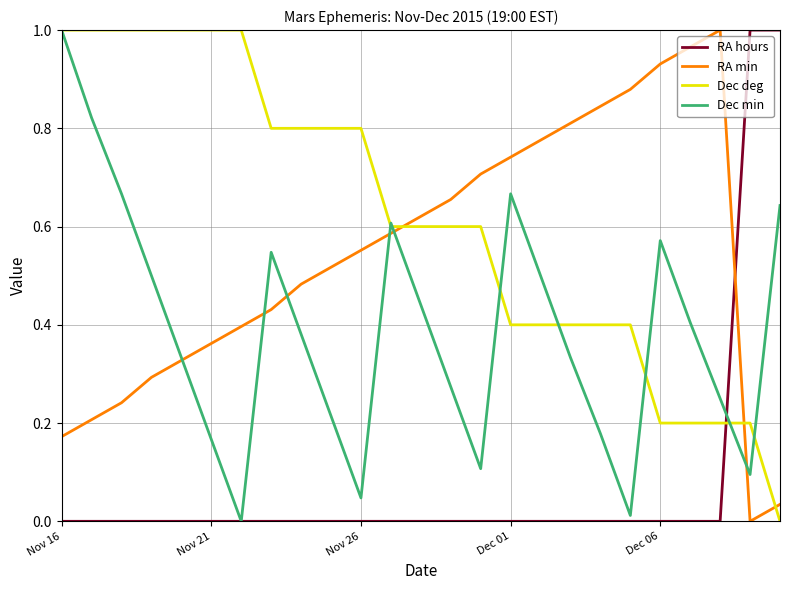

Which series has the largest total across all categories?

Dec deg